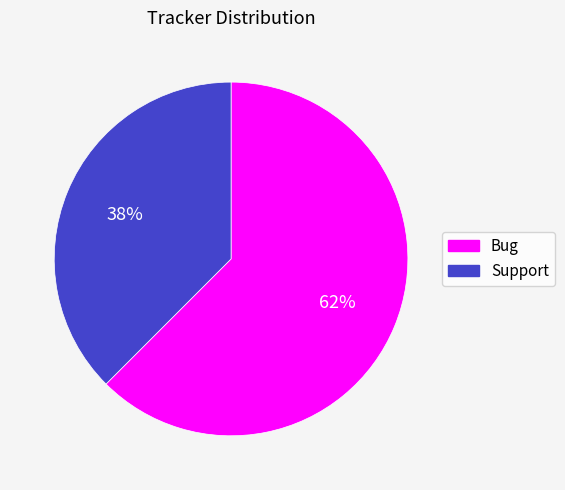

True or false: Bug accounts for 62% of the total.

True